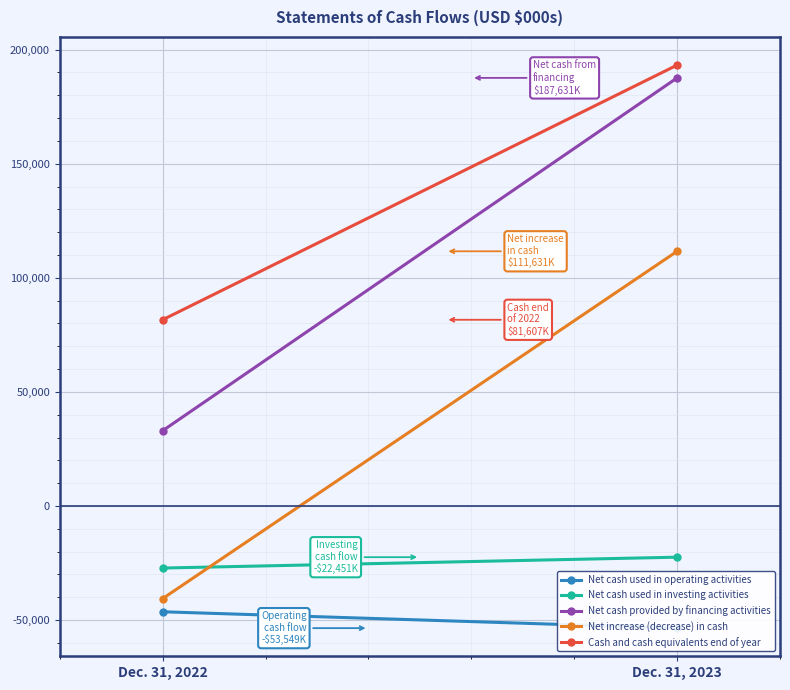

Read the Net increase (decrease) in cash value at Dec. 31, 2023, to the nearest 50.

111650